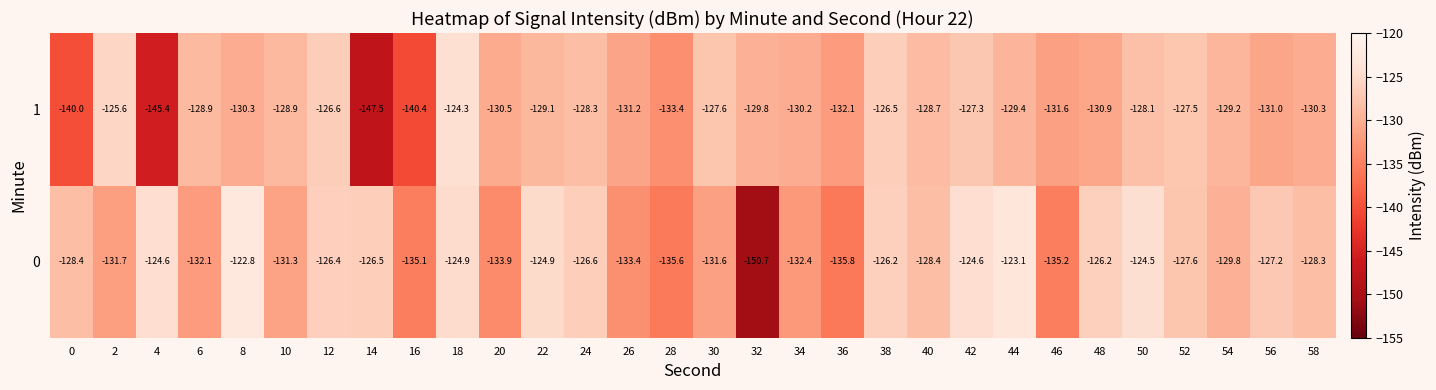

At which label does 1 reach its peak?

18